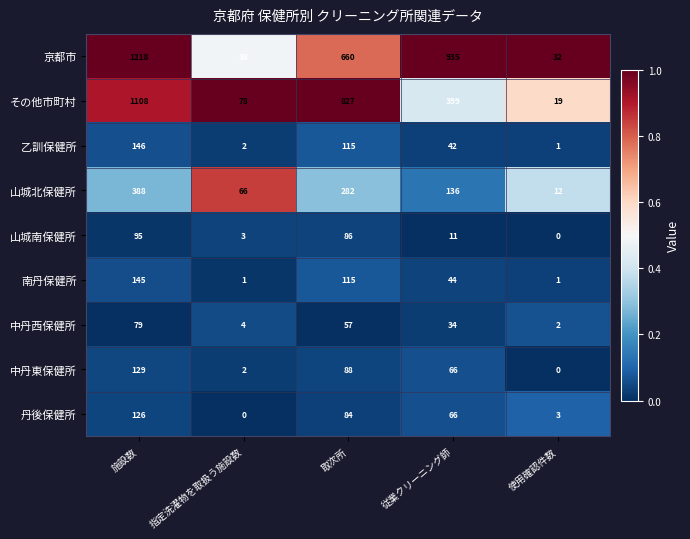

Rank the series by their maximum value, from highest to lowest.

京都市, その他市町村, 山城北保健所, 乙訓保健所, 南丹保健所, 中丹東保健所, 丹後保健所, 山城南保健所, 中丹西保健所